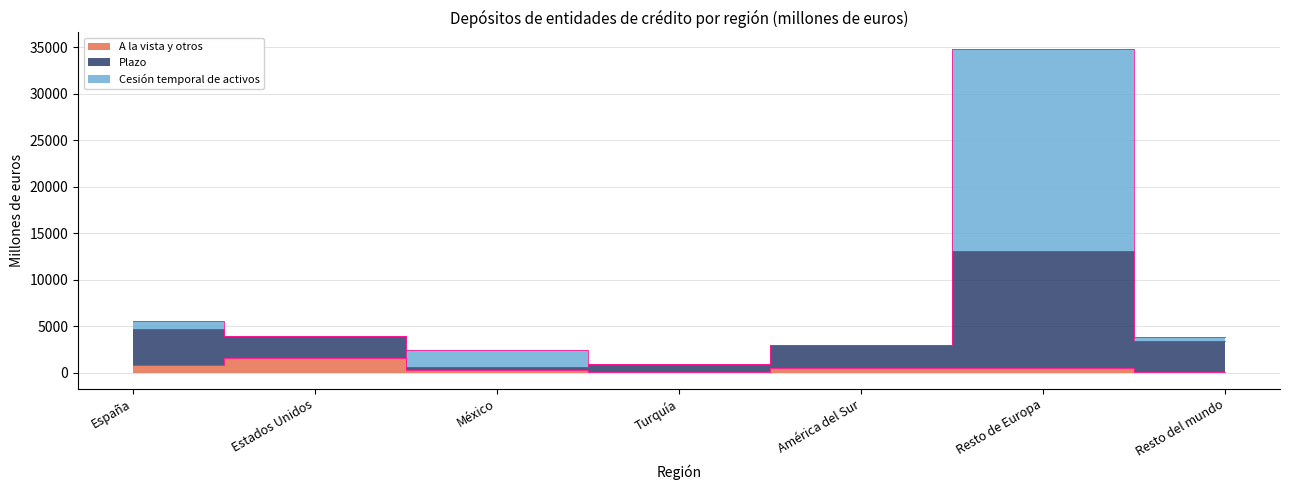

True or false: Plazo and Cesión temporal de activos intersect in this chart.

False